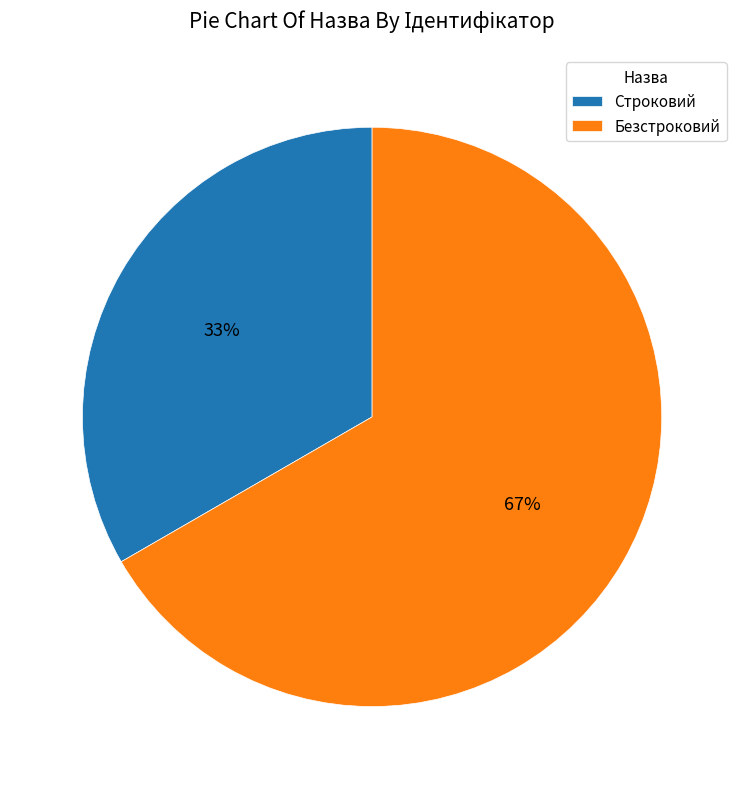

Which slice represents more than half of the pie?

Безстроковий